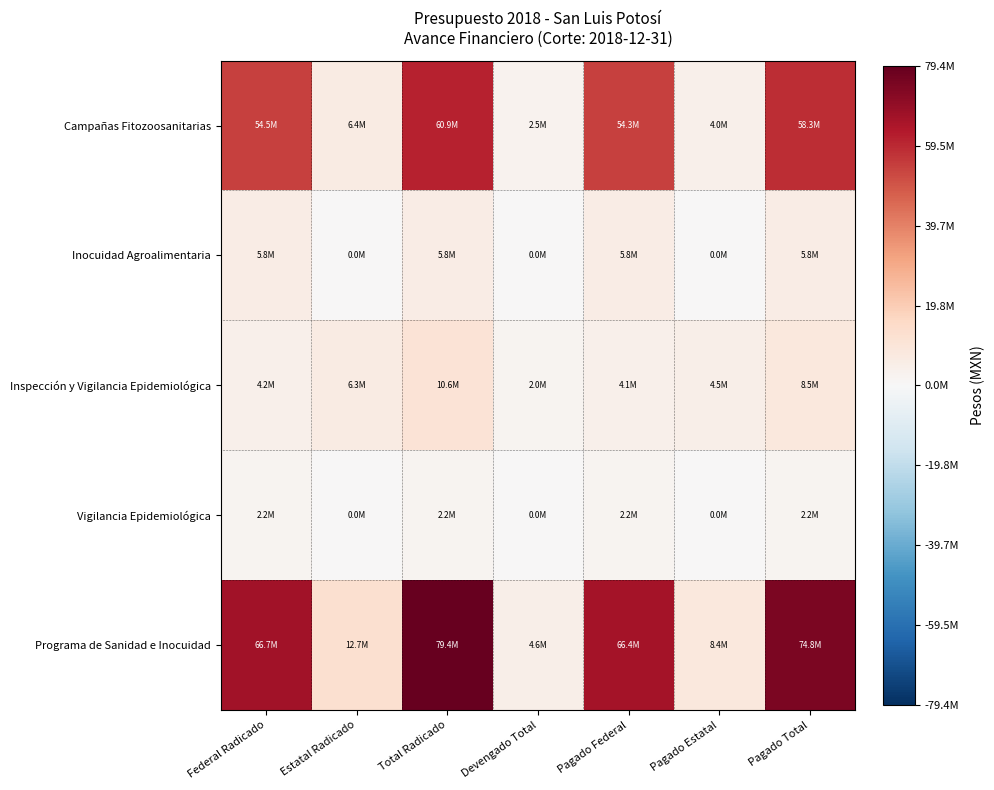

What is the greatest value displayed?

79394396.0